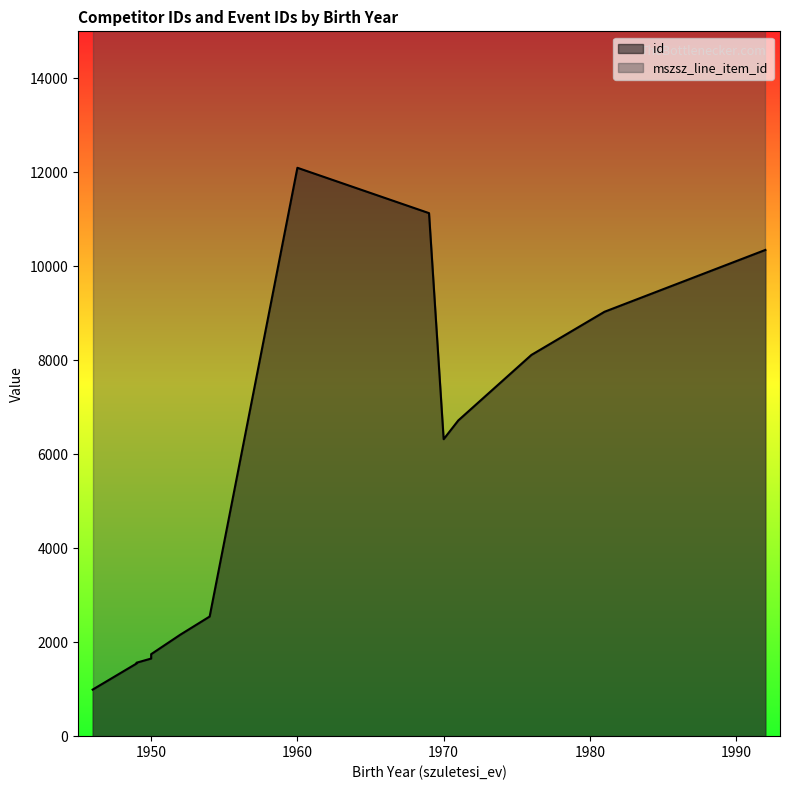

How many values in the id series exceed 6320?

6